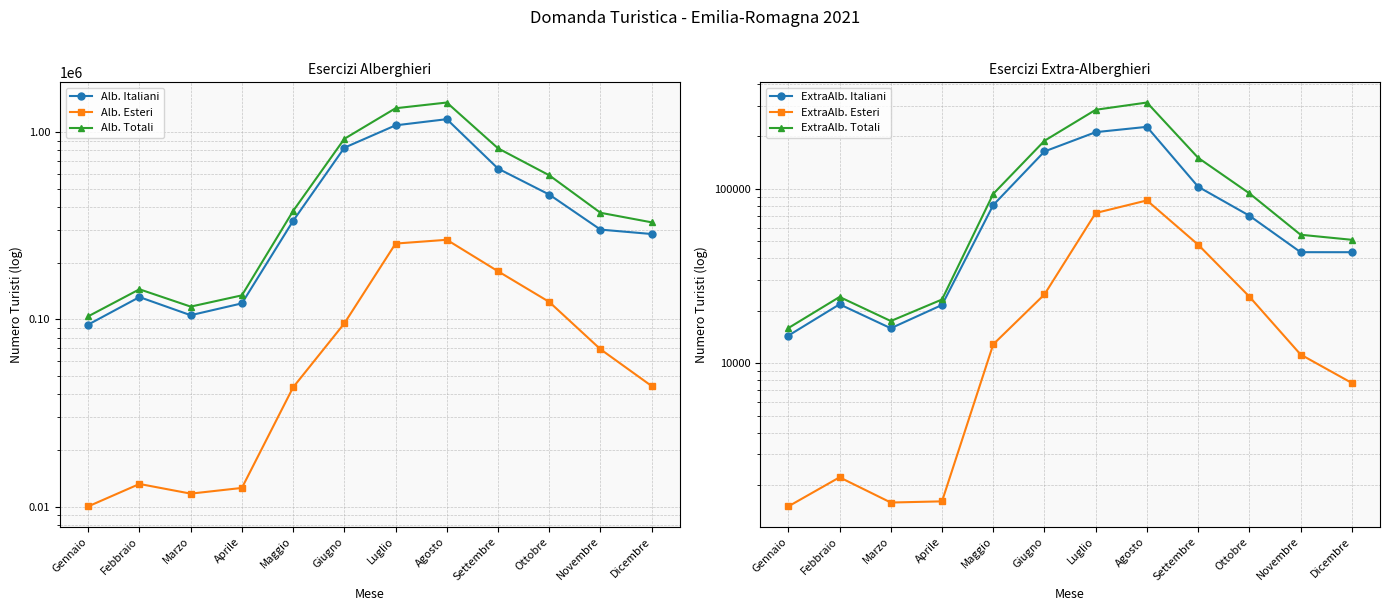

What are all the series names shown in the legend?

Alb. Italiani, Alb. Esteri, Alb. Totali, ExtraAlb. Italiani, ExtraAlb. Esteri, ExtraAlb. Totali